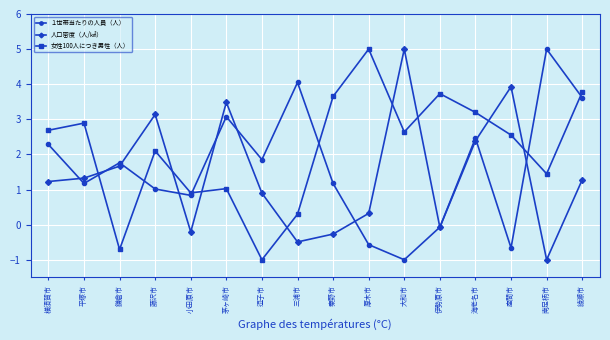

What is the difference between the highest and lowest values at 海老名市?

0.8